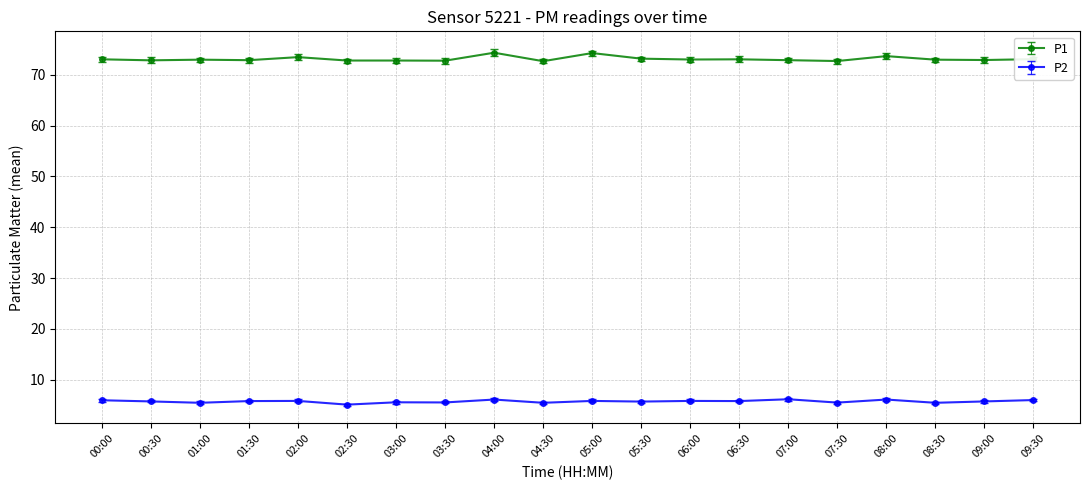

How many categories are shown in the chart?

20